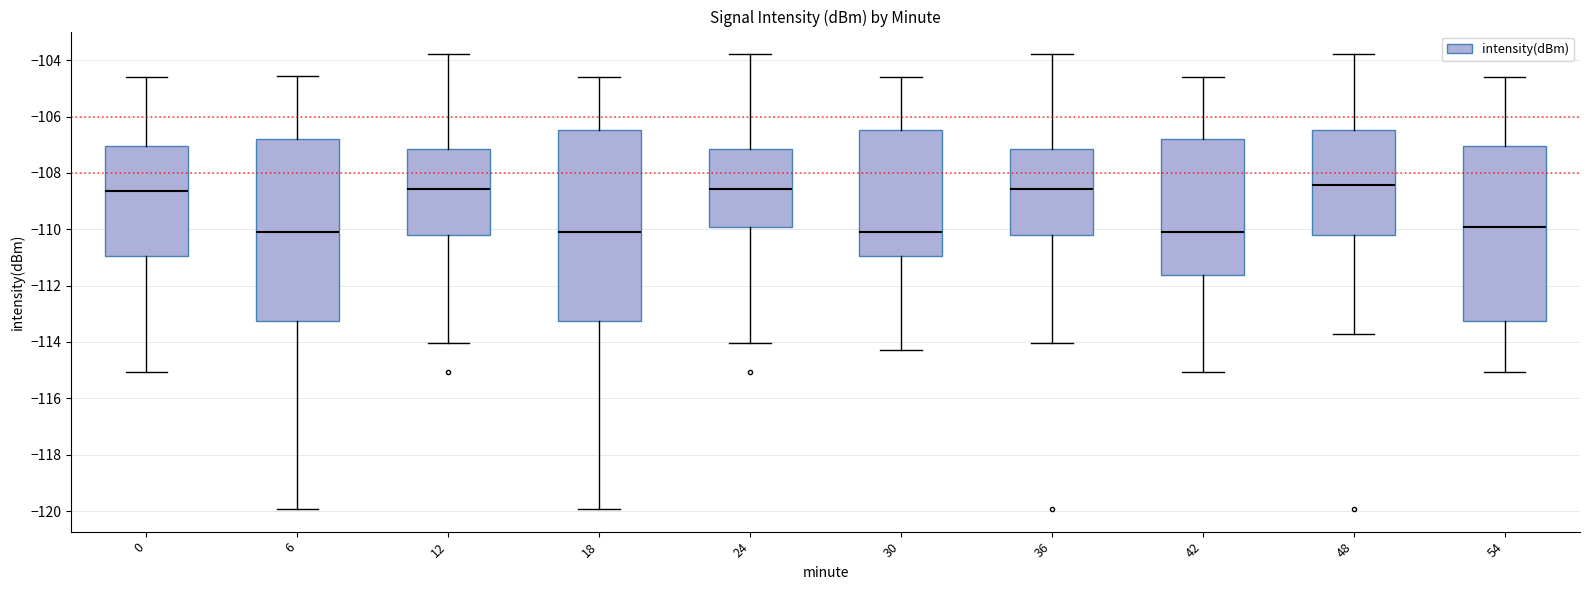

Reading left to right, transcribe this box plot: for each box, give where its median line is, the range the box spans, and where its two whiskers end, as read against the y-axis. The values are not printed on the chart, so give them approximately, as read against the axis.

0: median -108.6, box -111.0 to -107.0, whiskers -115.0 to -104.6
6: median -110.0, box -113.2 to -106.8, whiskers -120.0 to -104.6
12: median -108.6, box -110.2 to -107.2, whiskers -114.0 to -103.8
18: median -110.0, box -113.2 to -106.4, whiskers -120.0 to -104.6
24: median -108.6, box -110.0 to -107.2, whiskers -114.0 to -103.8
30: median -110.0, box -111.0 to -106.4, whiskers -114.2 to -104.6
36: median -108.6, box -110.2 to -107.2, whiskers -114.0 to -103.8
42: median -110.0, box -111.6 to -106.8, whiskers -115.0 to -104.6
48: median -108.4, box -110.2 to -106.4, whiskers -113.8 to -103.8
54: median -110.0, box -113.2 to -107.0, whiskers -115.0 to -104.6